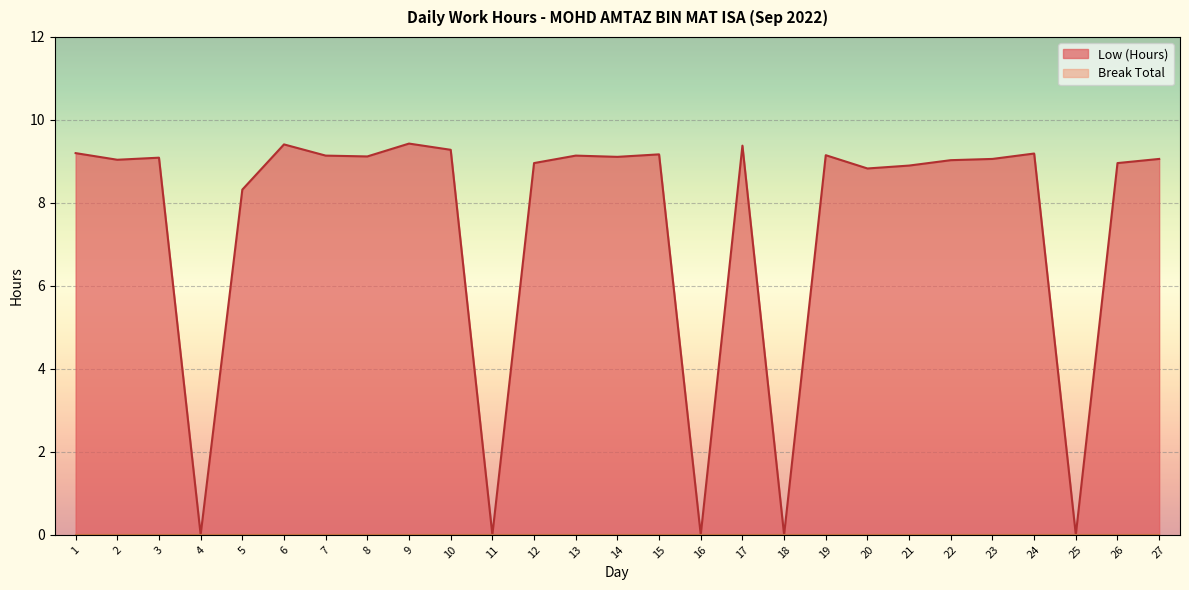

Does the chart display data point markers on the line(s)?

No